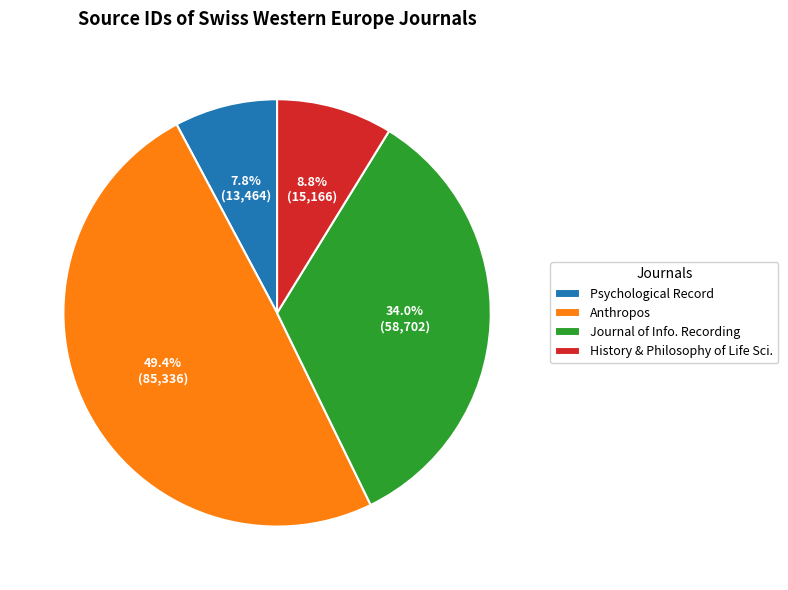

To the nearest percent, what portion does Psychological Record represent?

8%